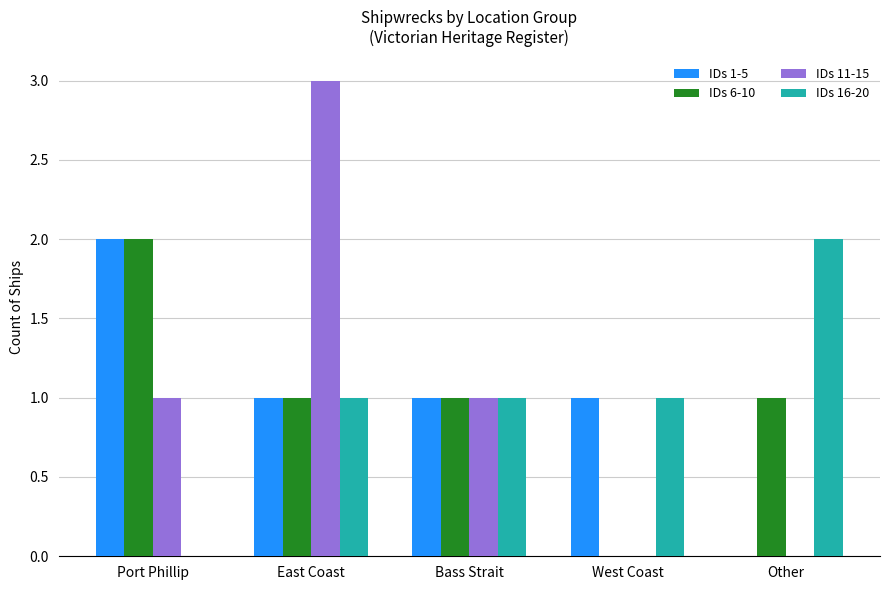

Are the bars grouped side by side (vs. stacked)?

Yes